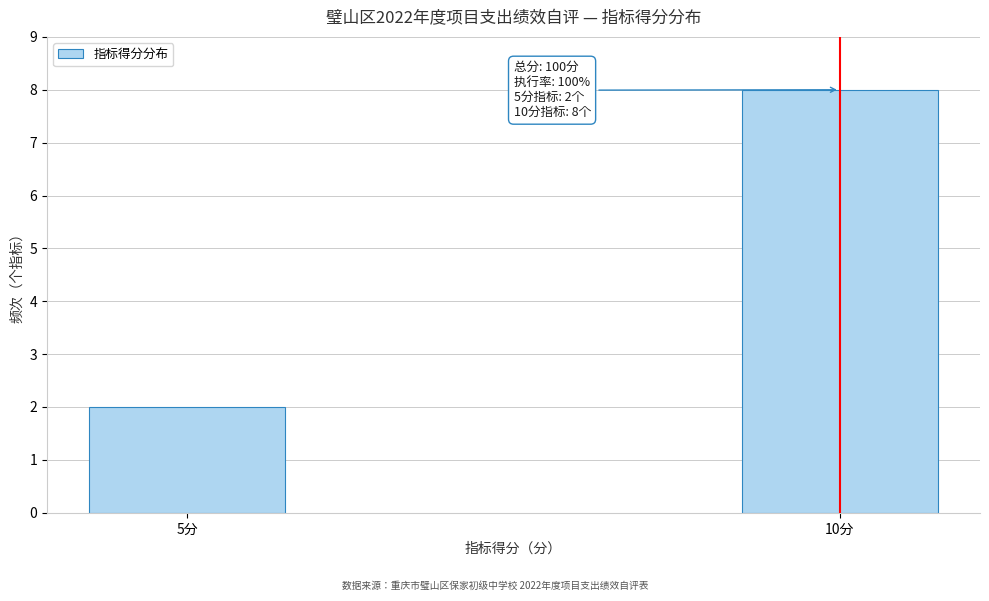

Reading left to right, list all the values displayed in this chart.

5分=2	10分=8